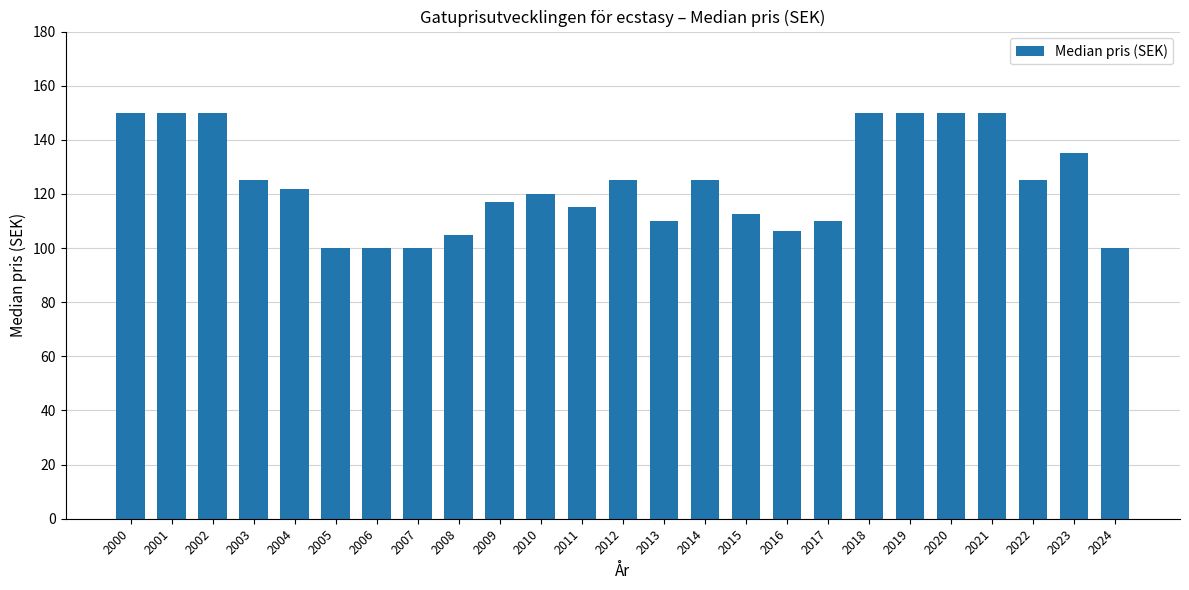

What value does the data have at 2005?

100.0